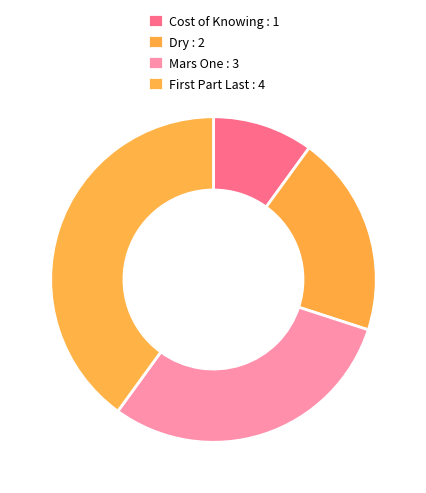

How many slices are in this pie chart?

4